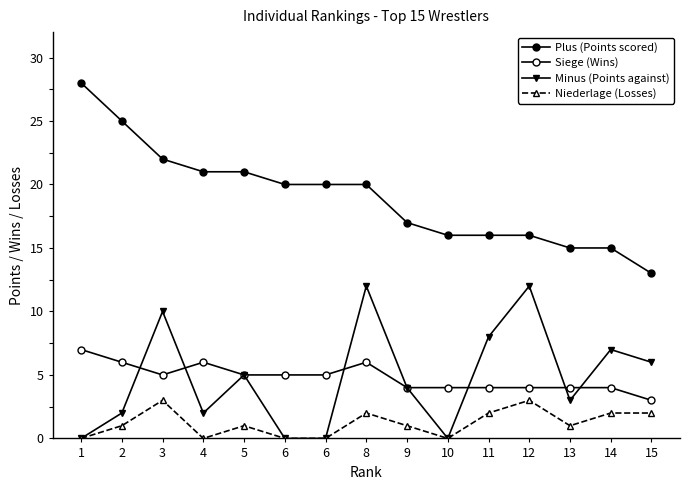

Does the chart have visible grid lines?

No